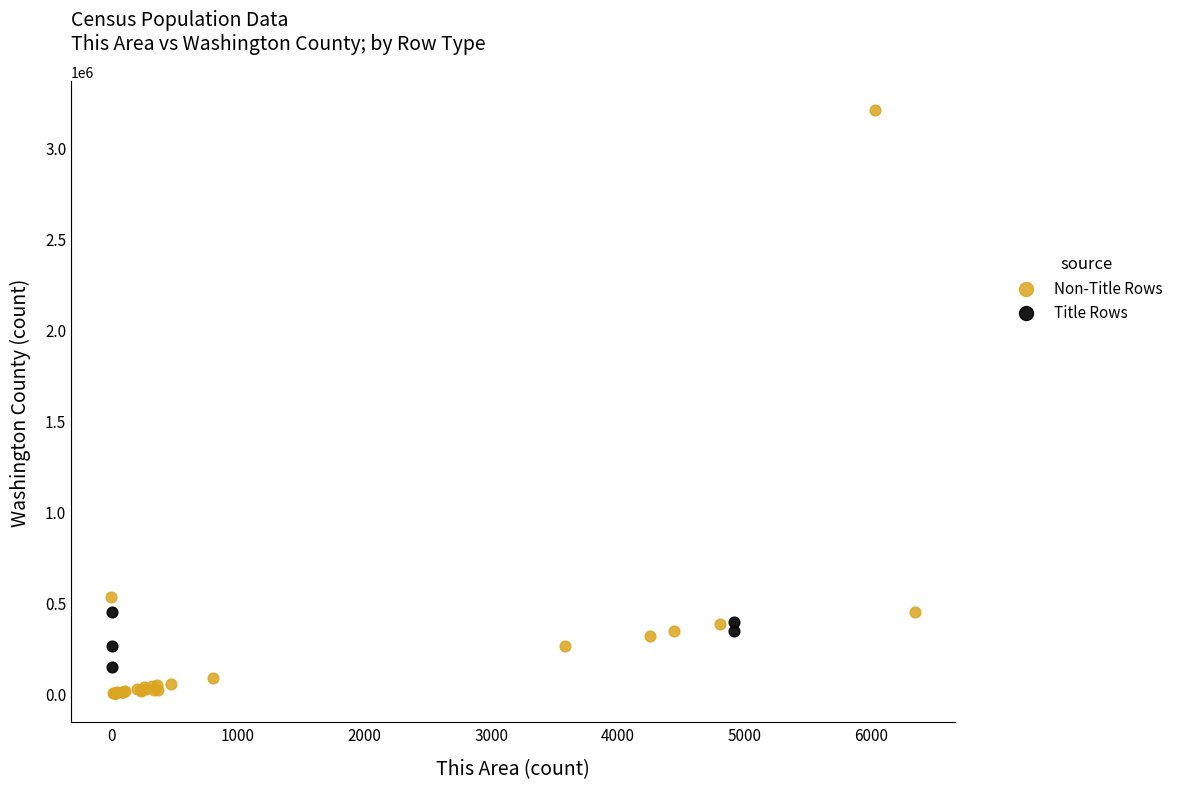

Which series has the widest spread of Y values?

Non-Title Rows